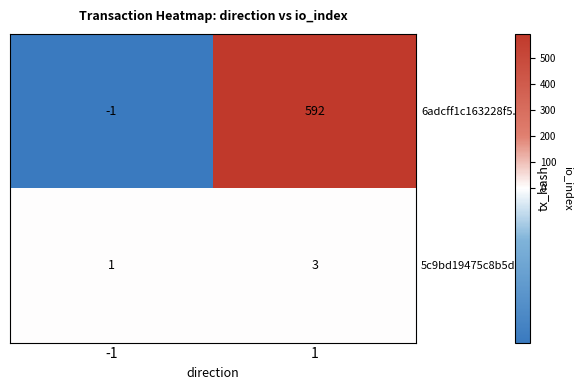

List the series in order of their peak value, lowest first.

5c9bd19475c8b5d8..., 6adcff1c163228f5...